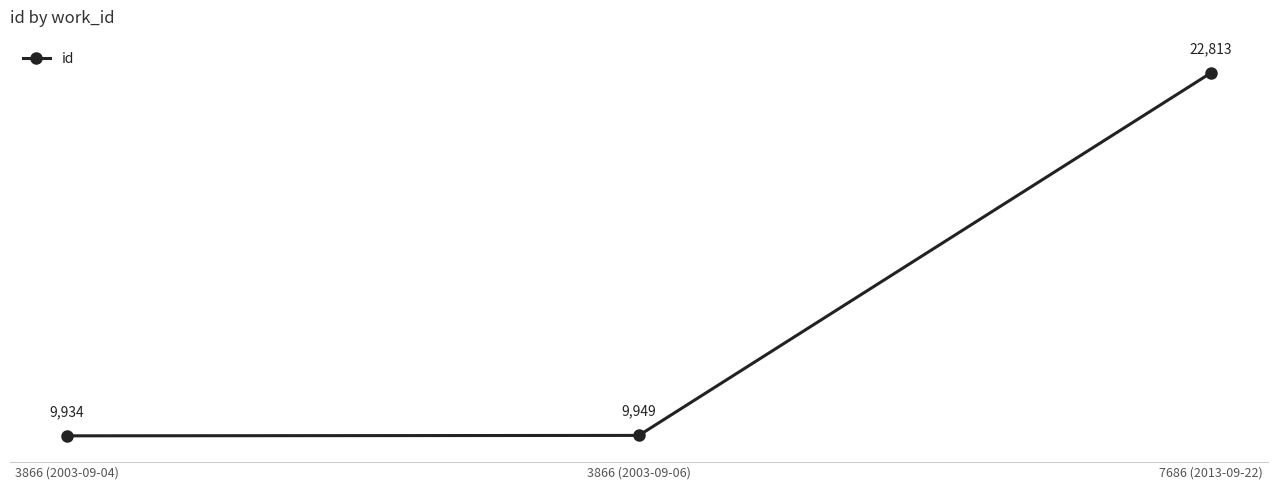

What is the difference between the maximum and minimum values?

12879